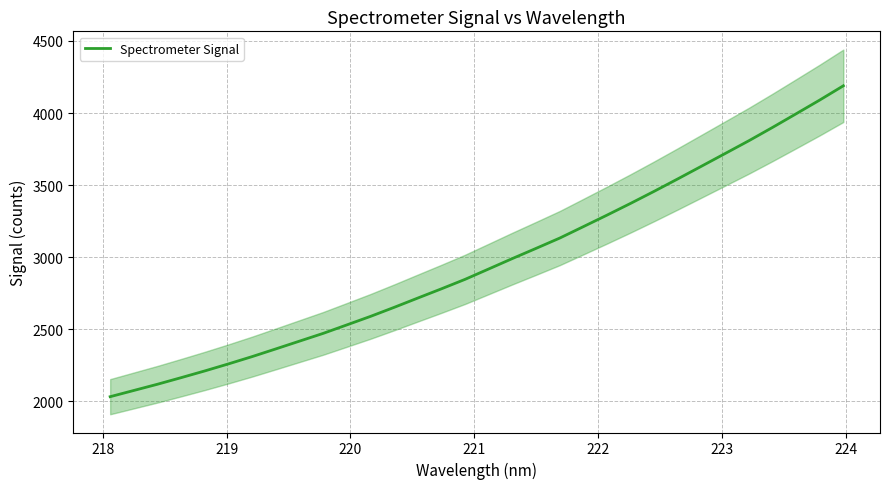

What is the difference between the second highest and minimum values?

2057.9